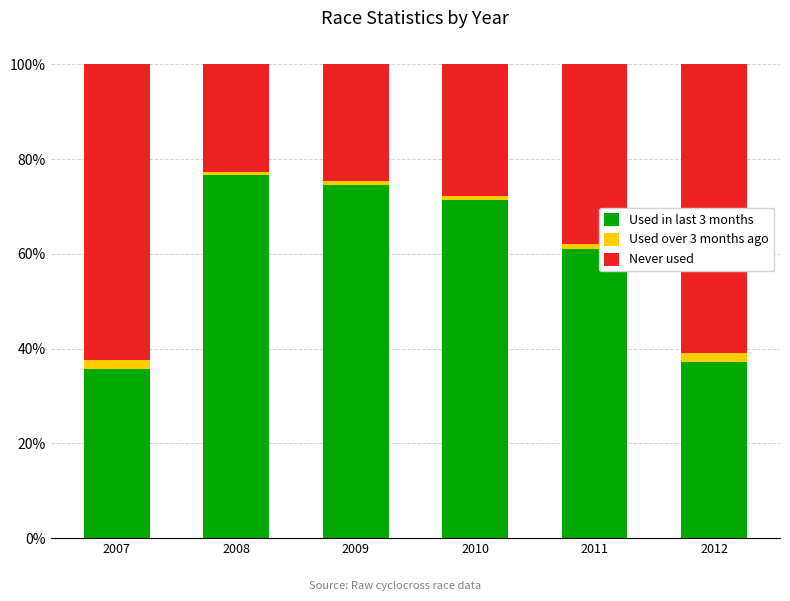

True or false: Used in last 3 months has a value of 35.7 at 2007.

True